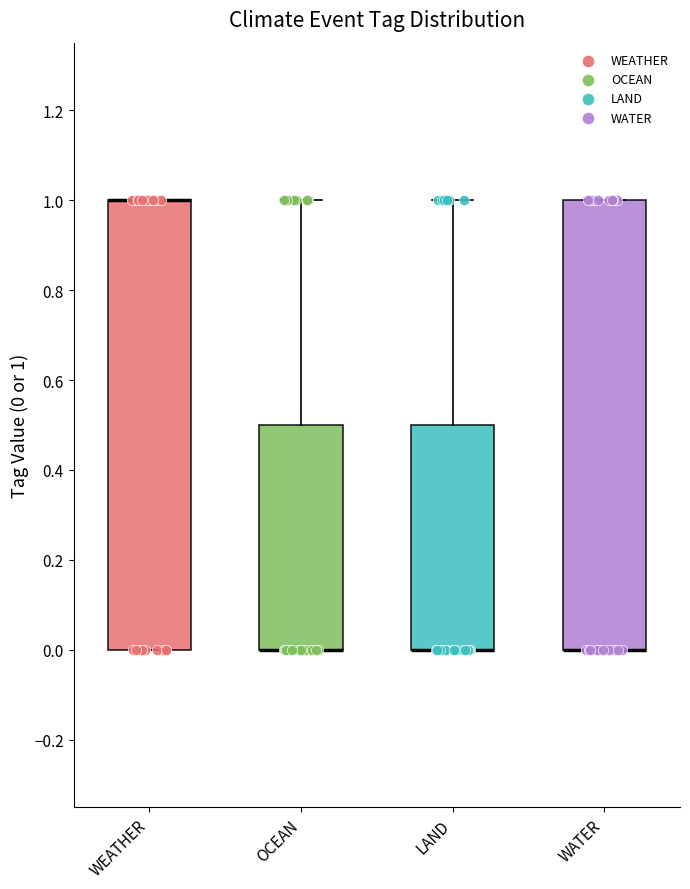

Reading left to right, transcribe this box plot: for each box, give where its median line is, the range the box spans, and where its two whiskers end, as read against the y-axis. The values are not printed on the chart, so give them approximately, as read against the axis.

WEATHER: median 1.0 (drawn on the box's upper edge), box 0.0 to 1.0, whiskers 0.0 to 1.0
OCEAN: median 0.0 (drawn on the box's lower edge), box 0.0 to 0.5, whiskers 0.0 to 1.0
LAND: median 0.0 (drawn on the box's lower edge), box 0.0 to 0.5, whiskers 0.0 to 1.0
WATER: median 0.0 (drawn on the box's lower edge), box 0.0 to 1.0, whiskers 0.0 to 1.0